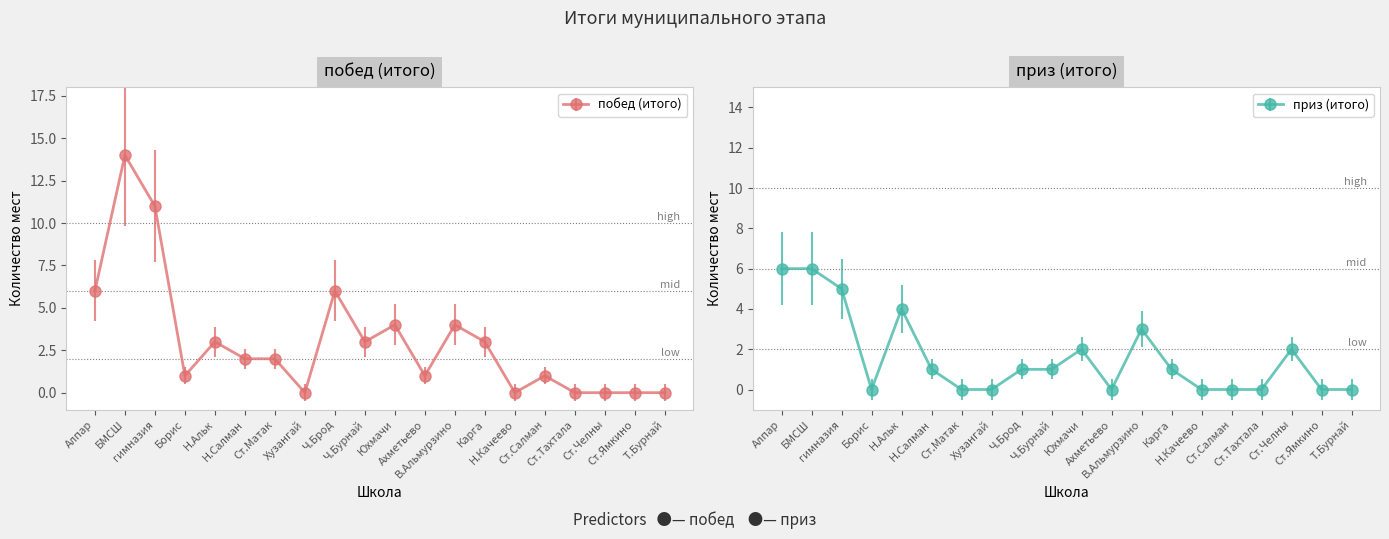

Is the value of приз (итого) at Н.Салман greater than the value of побед (итого) at Хузангай?

Yes